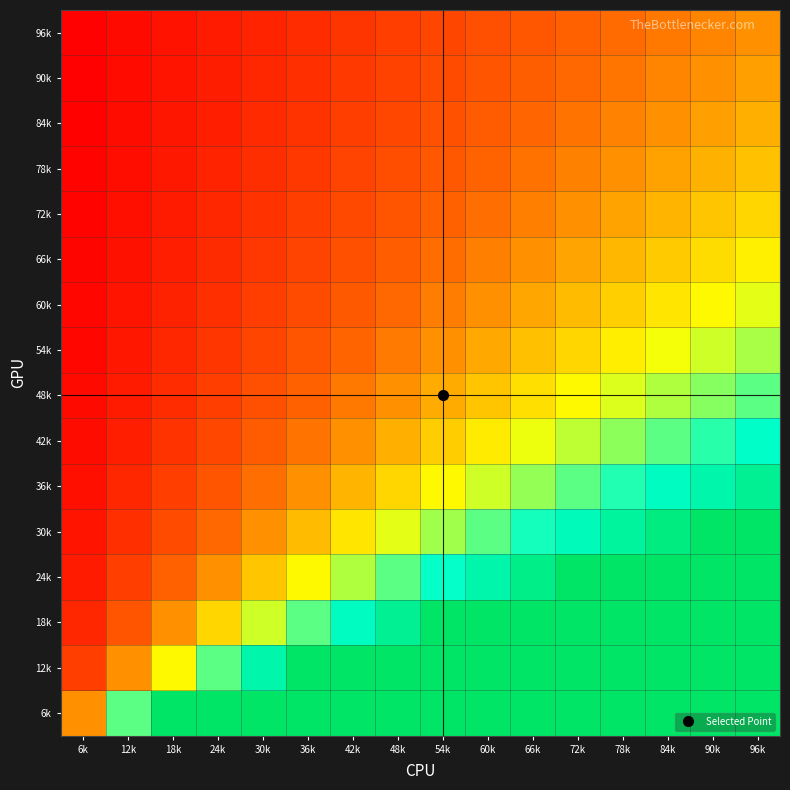

Rank the series at 72k from highest to lowest value.

6k, 12k, 18k, 24k, 30k, 36k, 42k, 48k, 54k, 60k, 66k, 72k, 78k, 84k, 90k, 96k